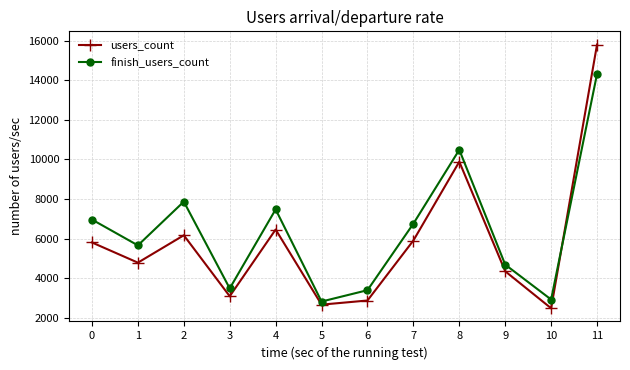

What is the sum of all finish_users_count values?

76848